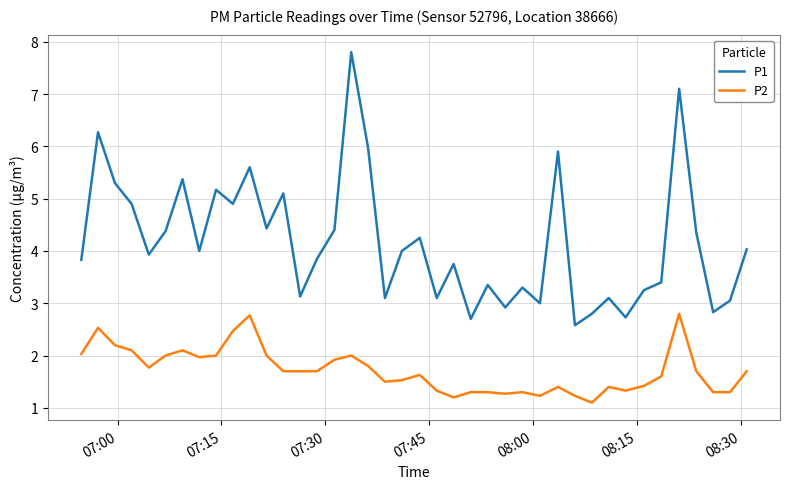

Which series has the largest total across all categories?

P1